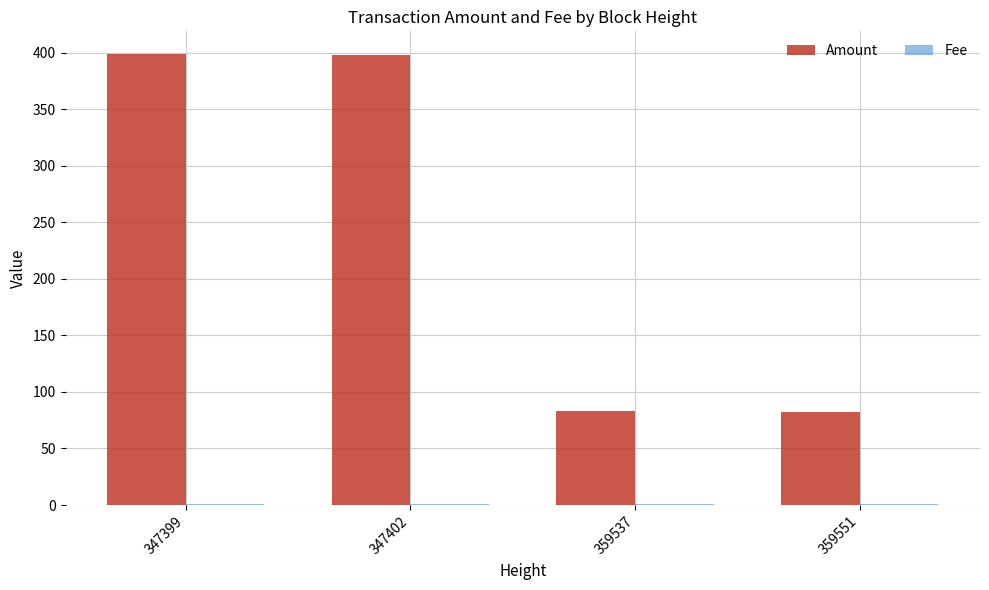

What is the maximum value for Amount?

399